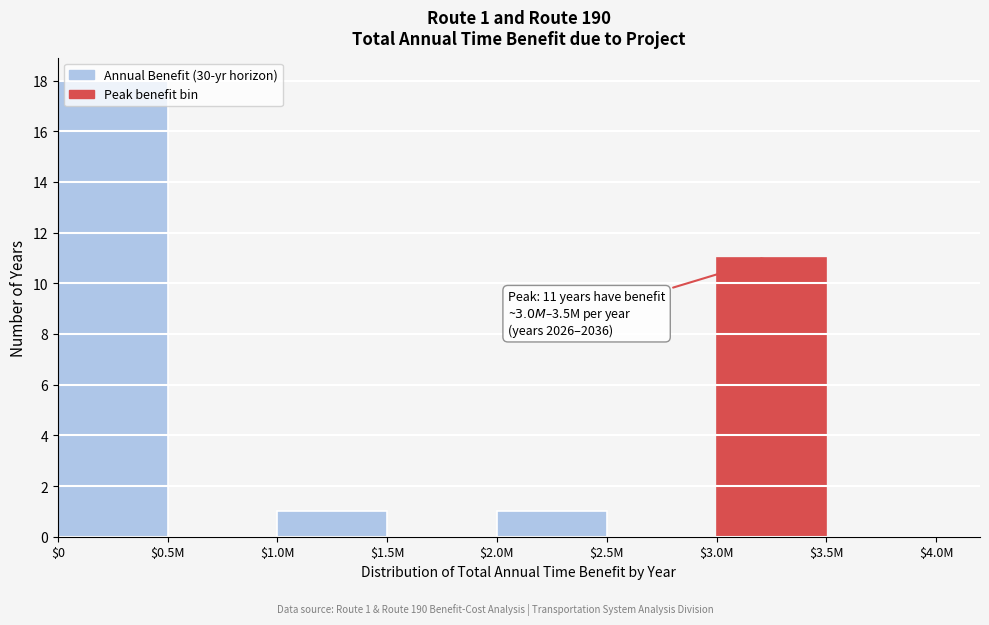

What is the maximum value shown in the chart?

18